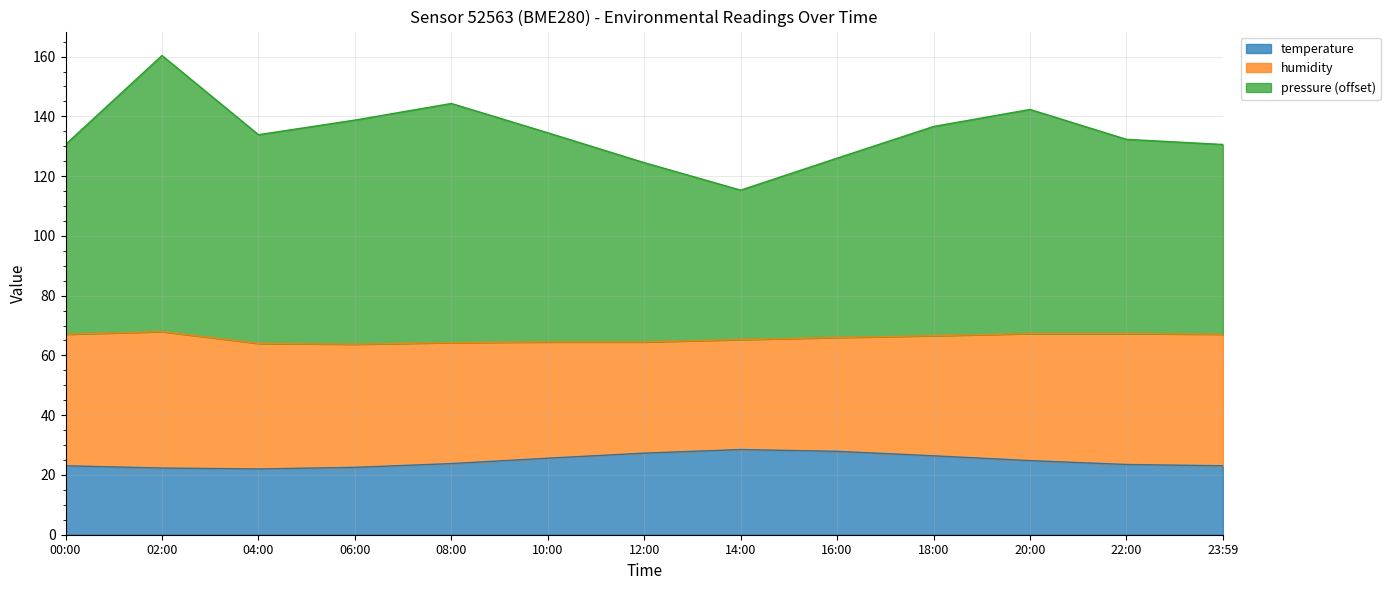

What is the greatest value displayed?

160.4